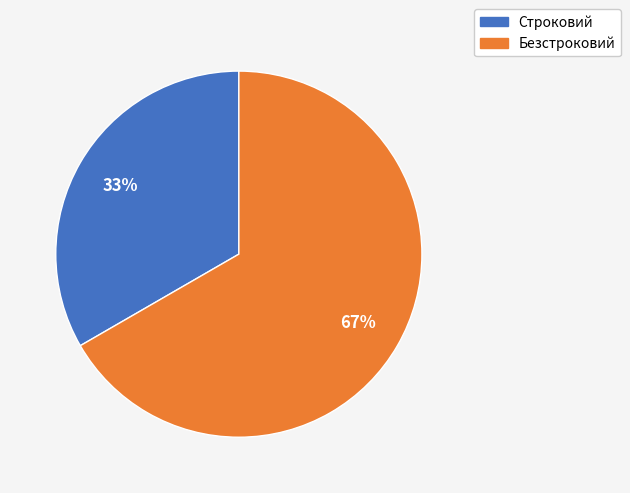

To the nearest percent, what percentage of the pie is Безстроковий?

67%